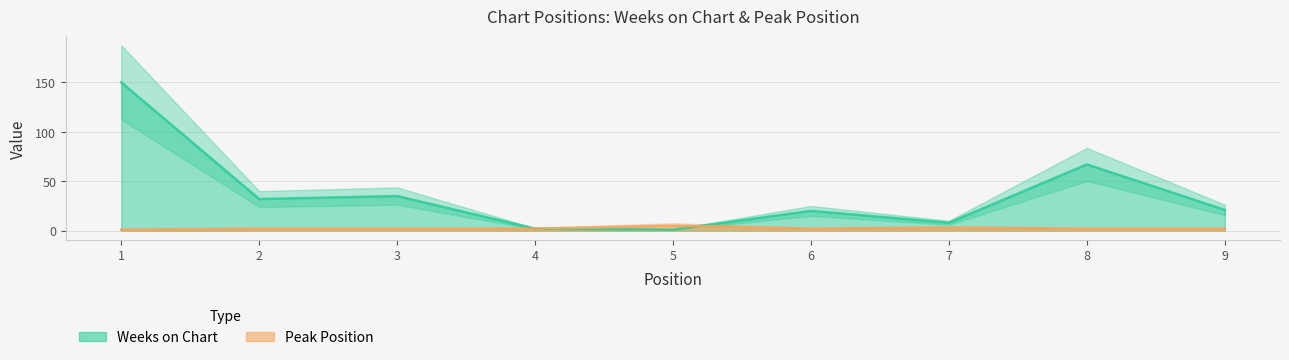

List the labels in order of Peak Position value, smallest first.

1, 2, 3, 4, 6, 8, 9, 7, 5